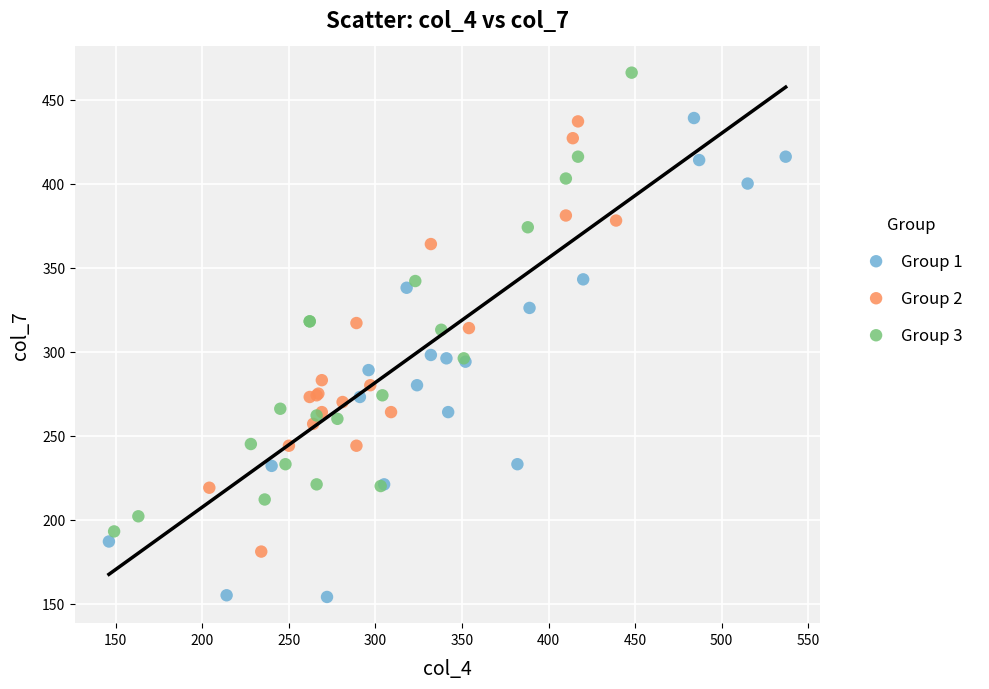

Which series contains the lowest Y value?

Group 1